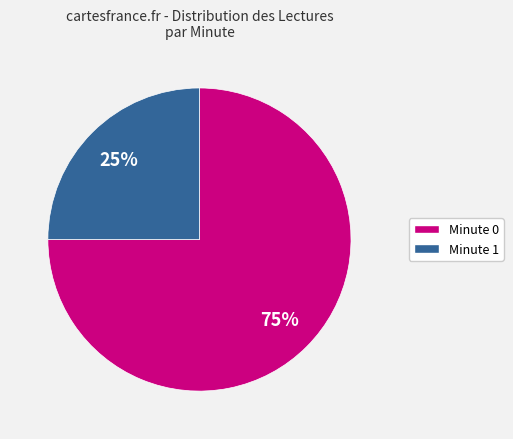

Which category has the smallest portion of the pie?

Minute 1